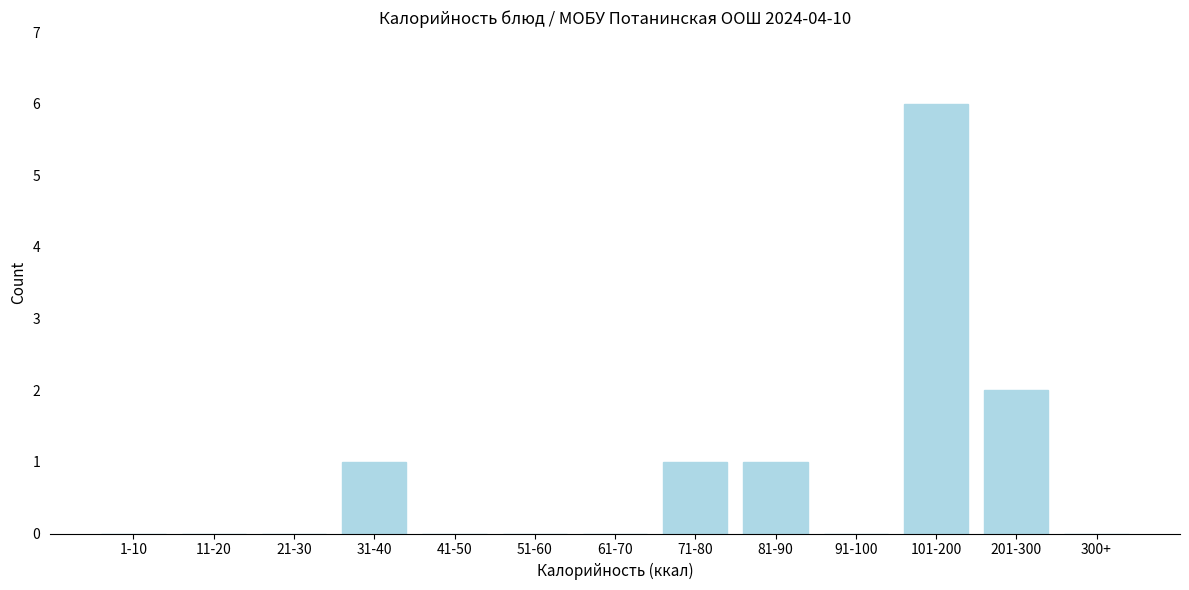

Reading left to right, extract all data points from this chart.

1-10=0	11-20=0	21-30=0	31-40=1	41-50=0	51-60=0	61-70=0	71-80=1	81-90=1	91-100=0	101-200=6	201-300=2	300+=0